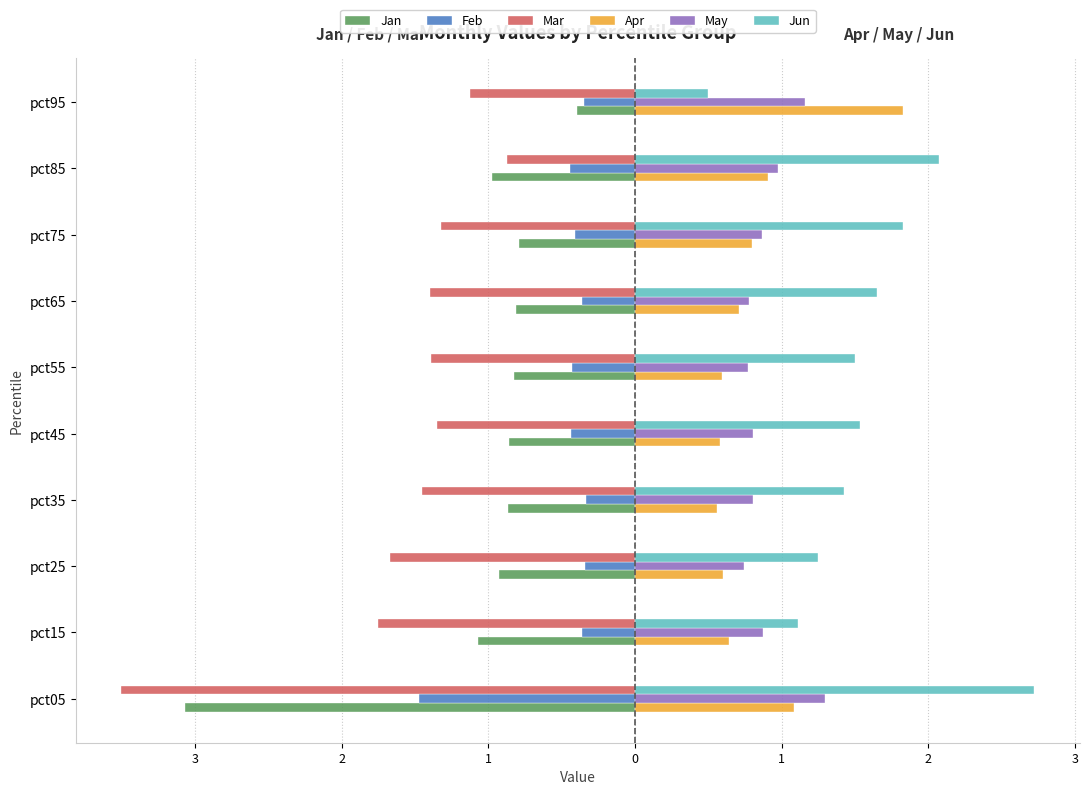

What are all the series names shown in the legend?

Jan, Feb, Mar, Apr, May, Jun